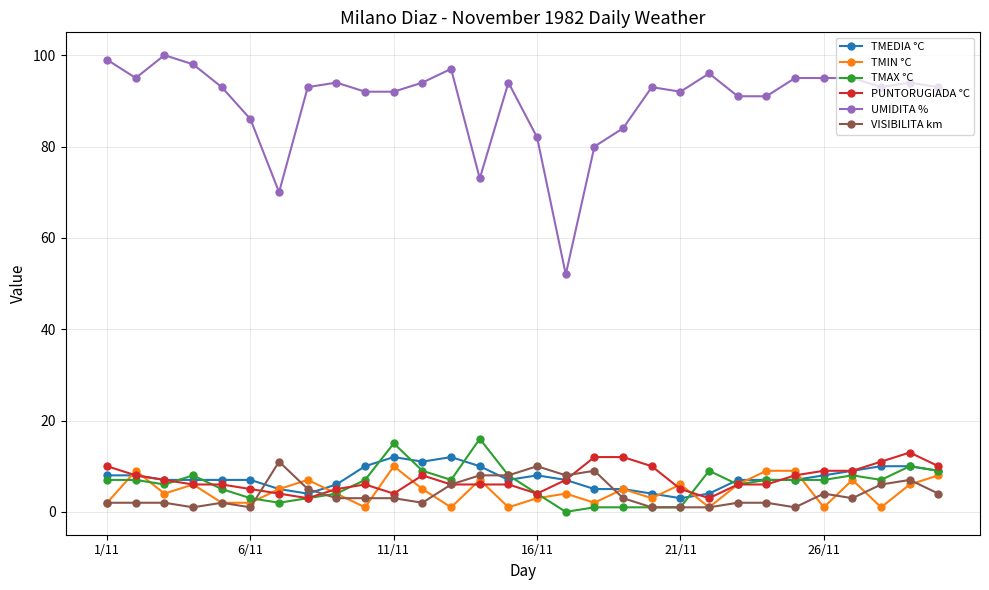

What is the difference between the maximum and second lowest values in the TMAX °C series?

15